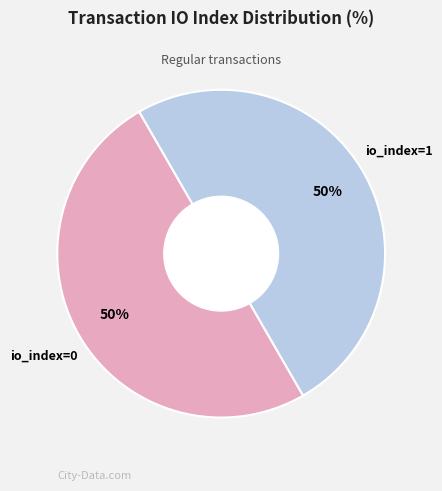

To the nearest percent, what is the average slice percentage?

50%